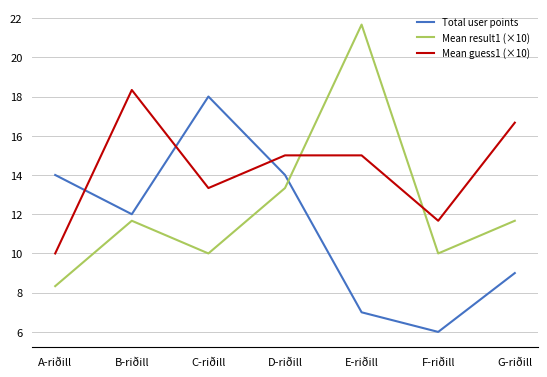

At which category does Total user points reach its first local valley?

B-riðill